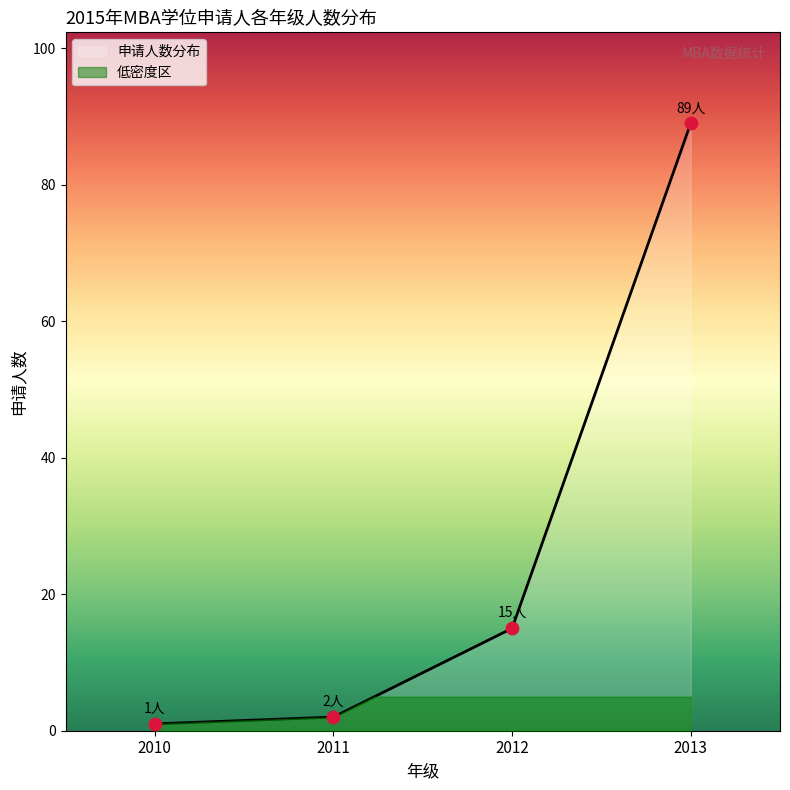

Is the value of 2012级 at 2011 greater than the value of 2010级 at 2010?

Yes